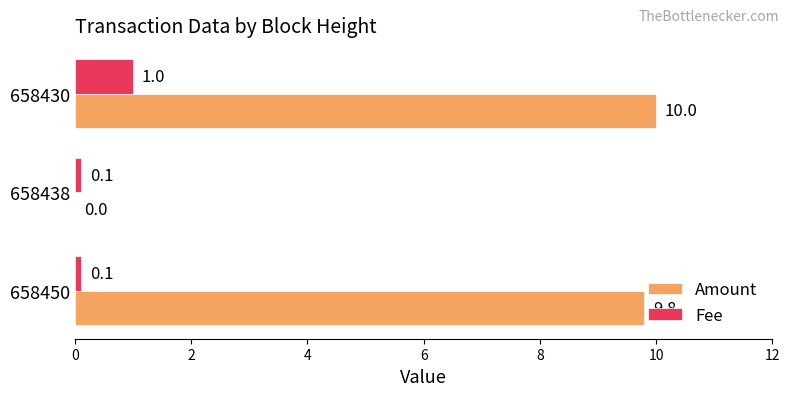

The Amount series shows 10.0 at 658430. True or false?

True